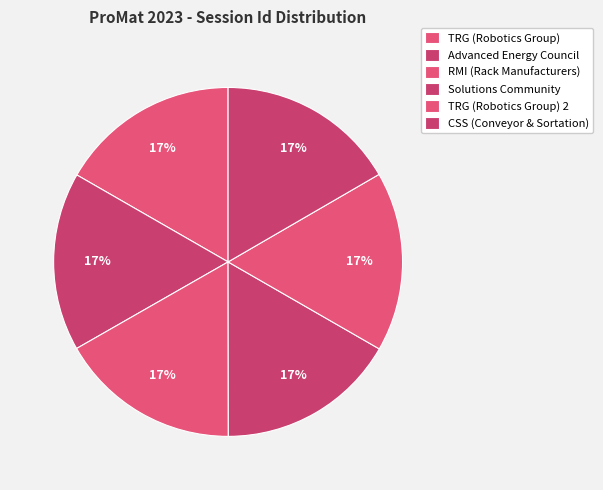

What percentage do TRG (Robotics Group) and TRG (Robotics Group) 2 together represent?

33.4%